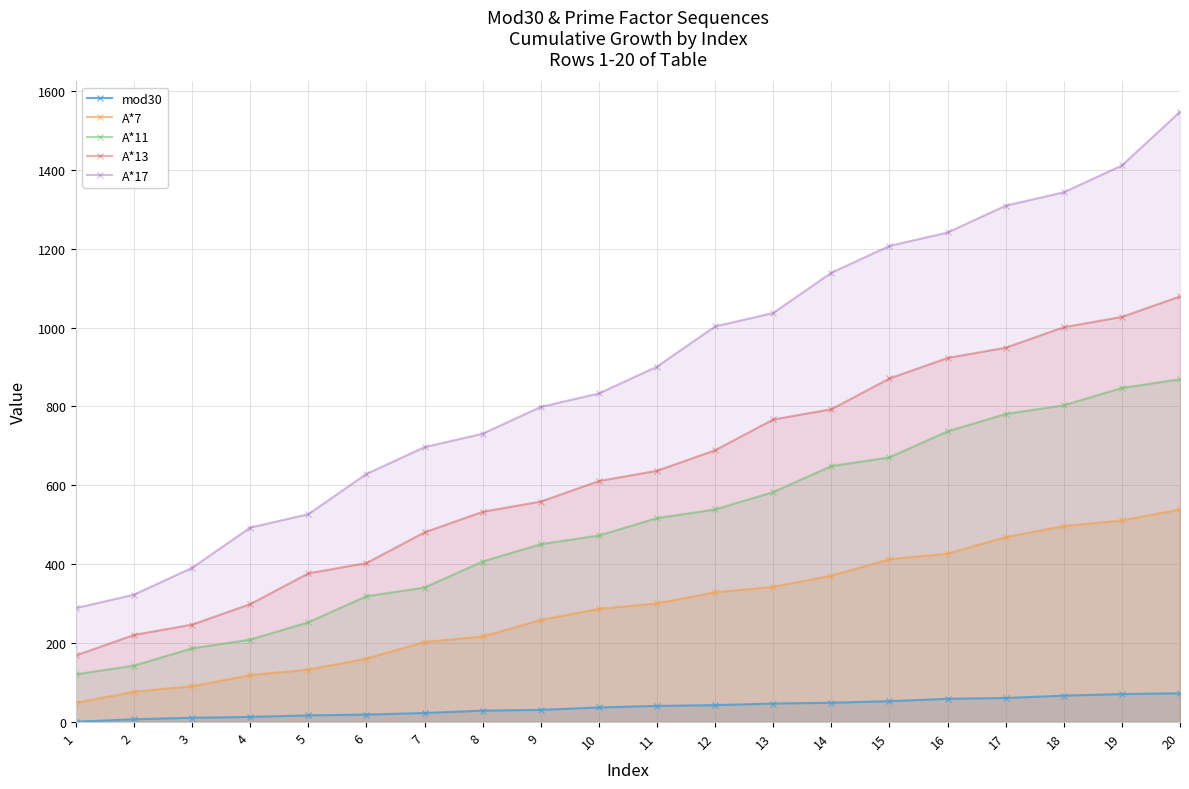

At which label does A*13 first exceed 637?

12